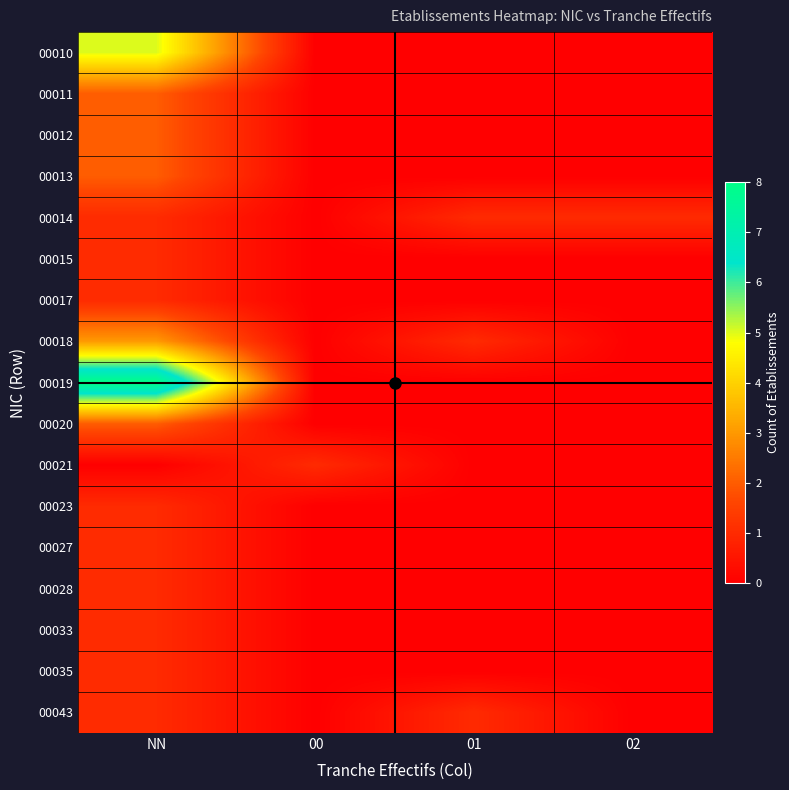

At how many categories does at least one series exceed 2?

1